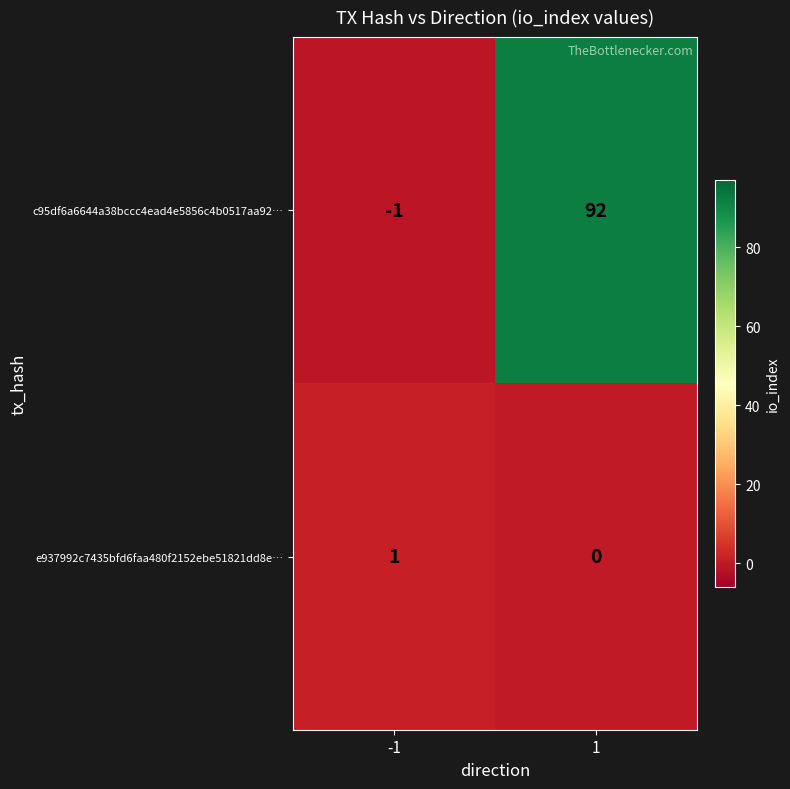

Between -1 and 1, which series saw the biggest shift?

c95df6a6644a38bccc4ead4e5856c4b0517aa92…